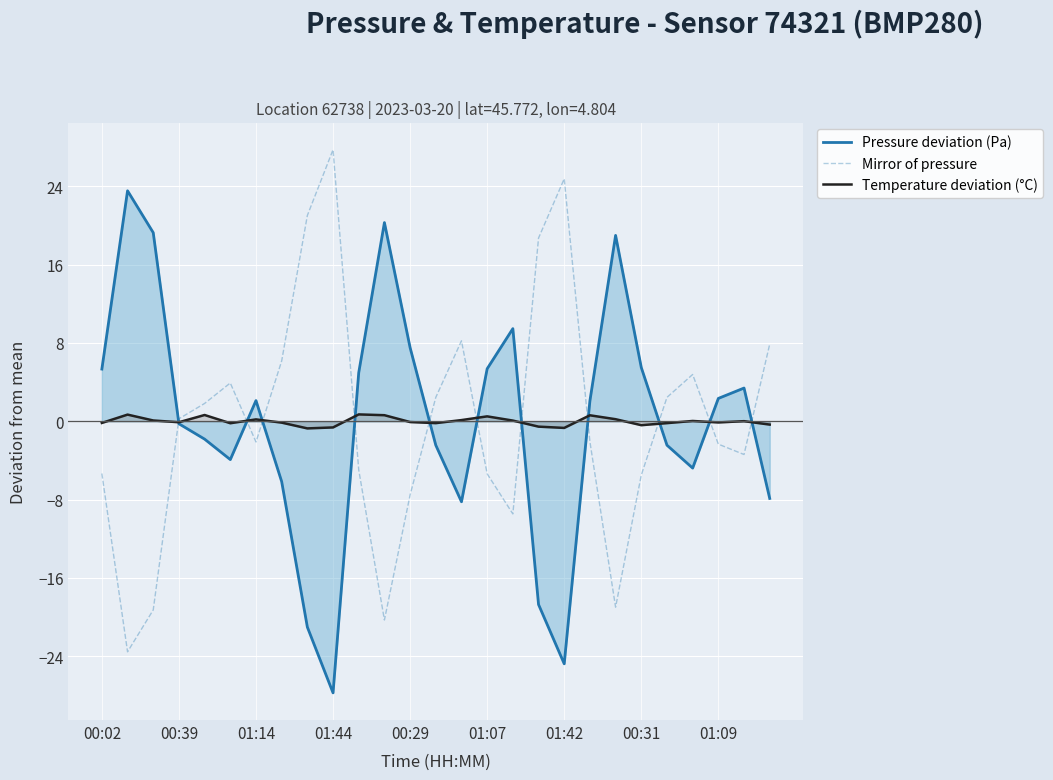

At which category is the sum across all series the highest?

10